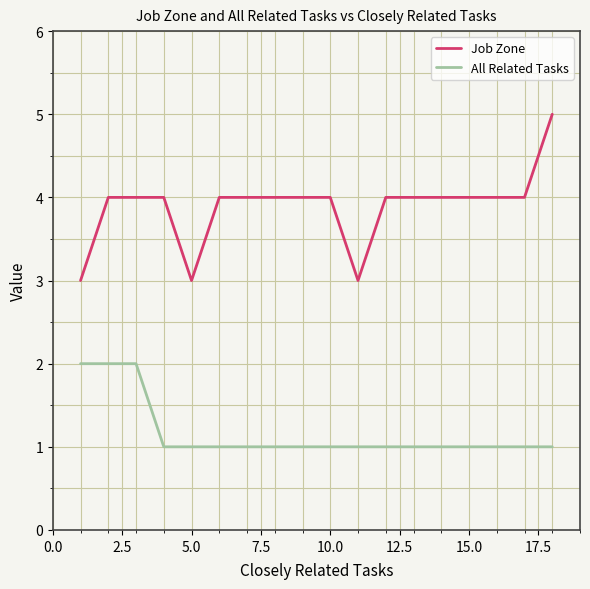

What is the difference between the maximum and minimum values in the Job Zone series?

2